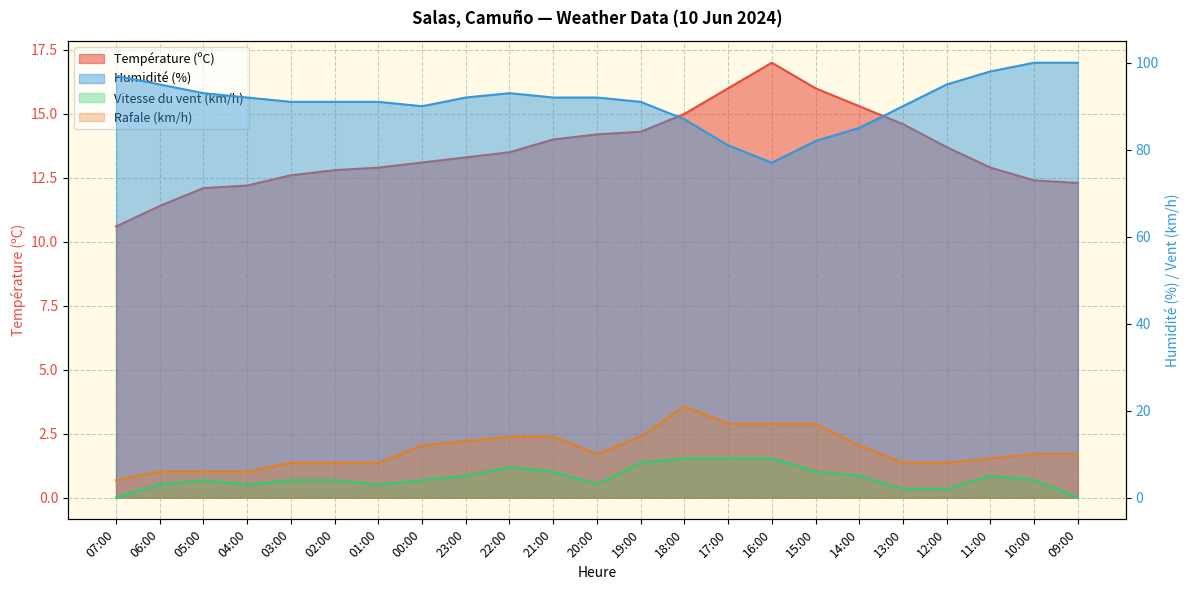

Which series has the largest total across all categories?

Humidité (%)